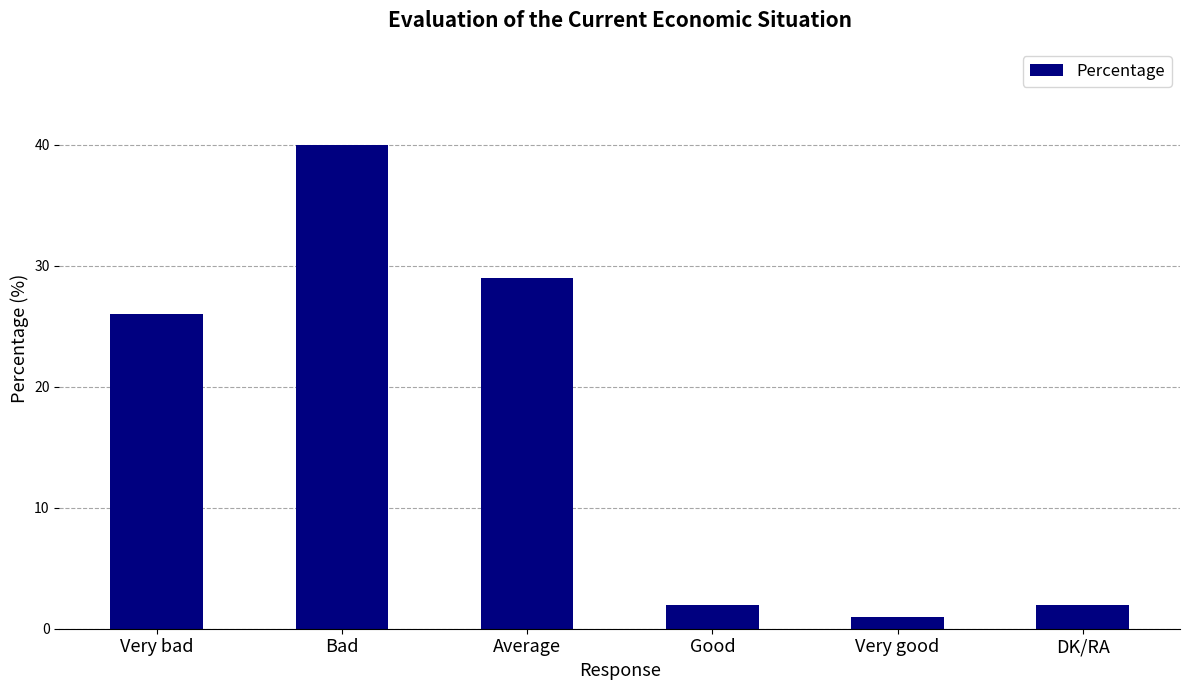

What is the greatest value displayed?

40